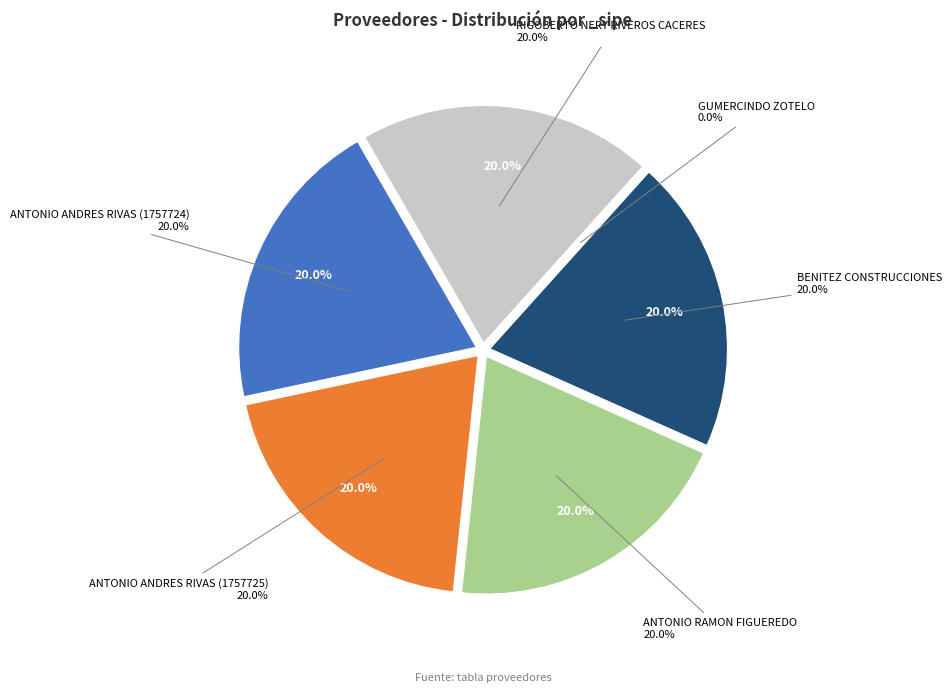

Between GUMERCINDO ZOTELO and ANTONIO ANDRES RIVAS (1757724), which is larger?

ANTONIO ANDRES RIVAS (1757724)